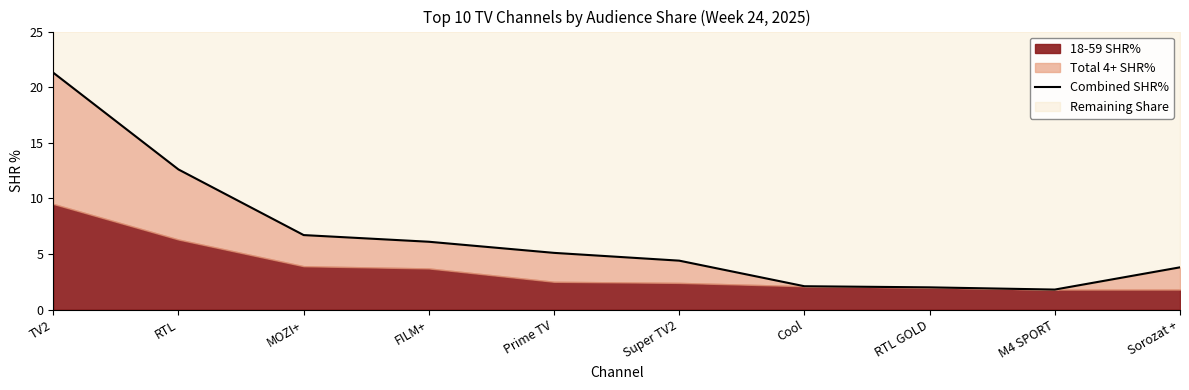

What is the sum of all values?

65.9